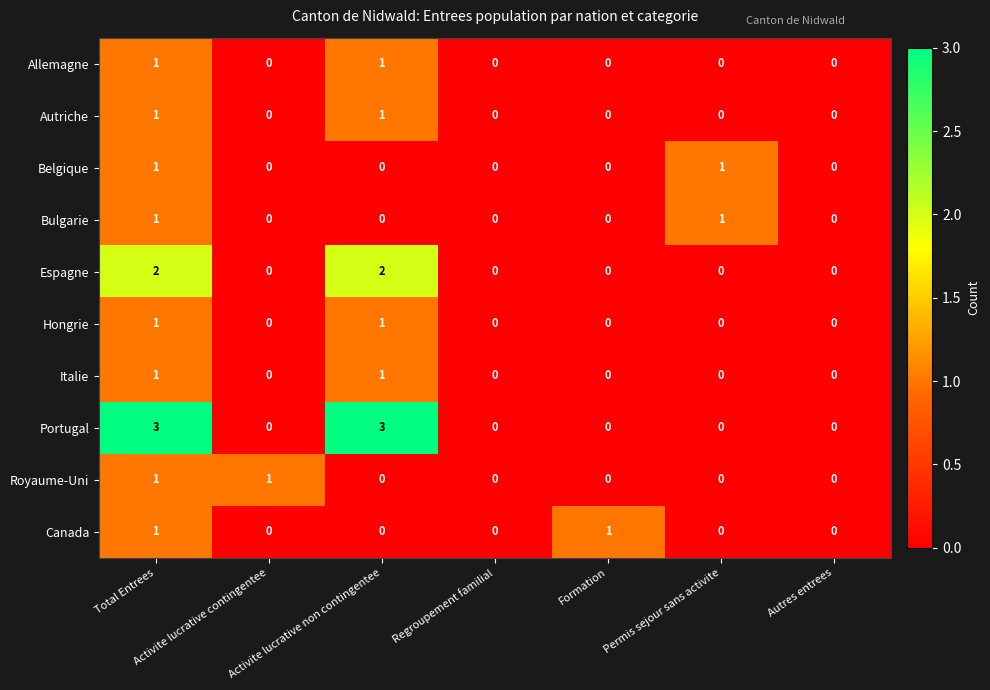

Which series has the largest range (max minus min)?

Portugal